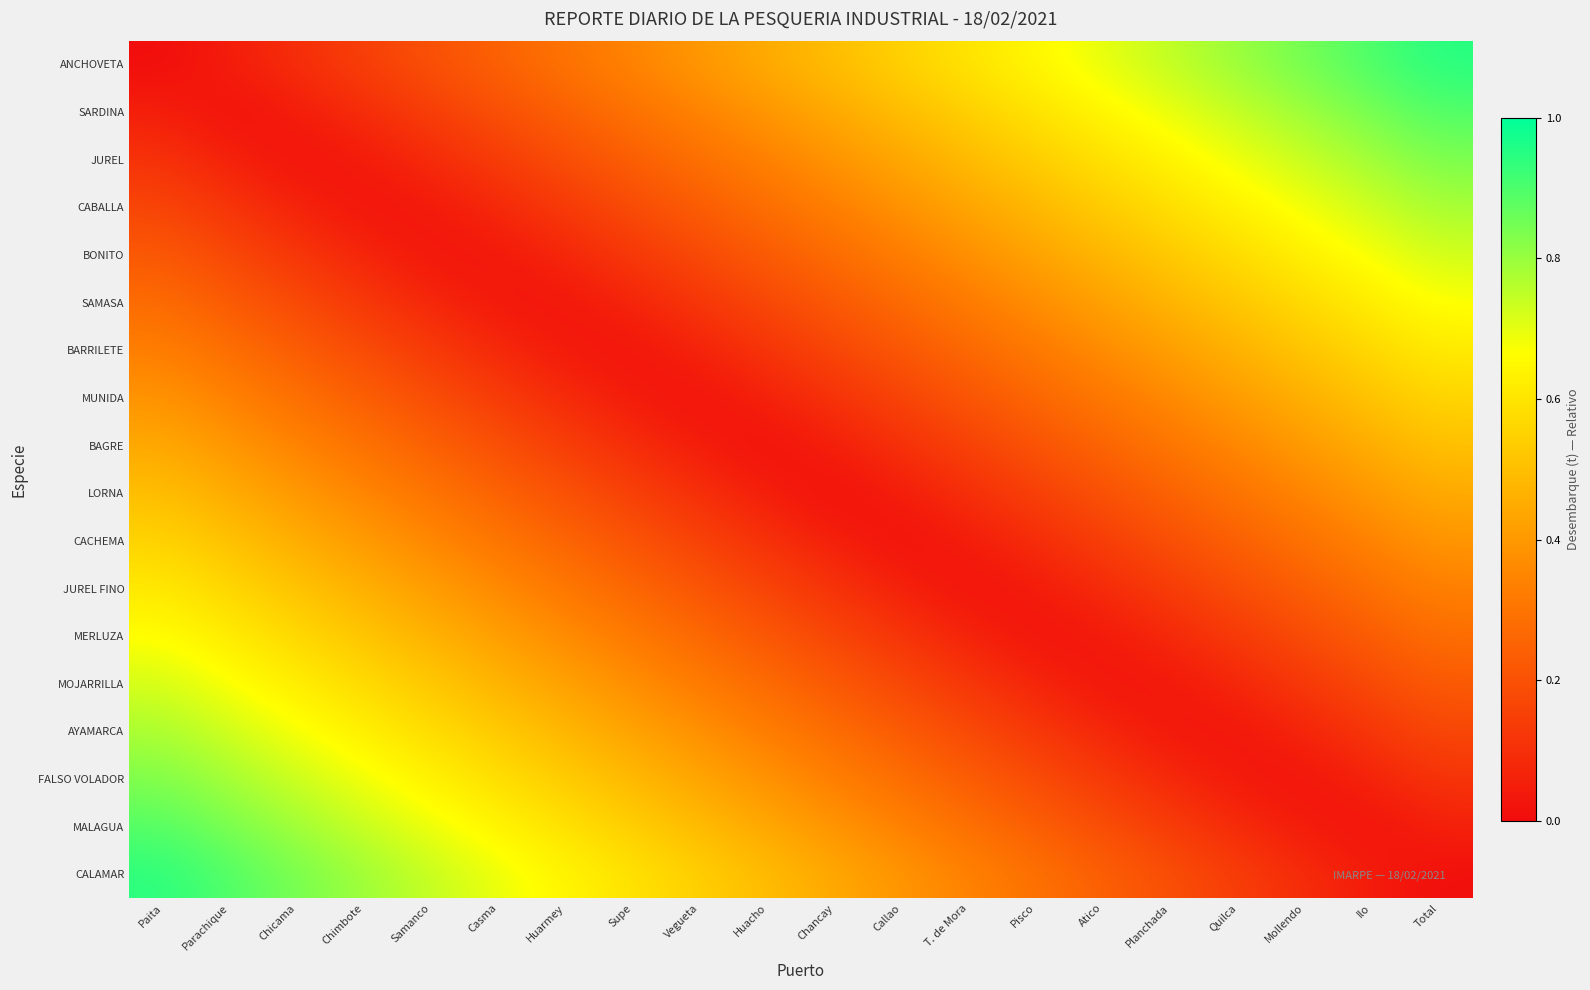

Reading left to right, extract all data points from this chart.

ANCHOVETA: Paita=0.0	Parachique=0.1	Chicama=0.1	Chimbote=0.1	Samanco=0.2	Casma=0.2	Huarmey=0.3	Supe=0.3	Vegueta=0.4	Huacho=0.5	Chancay=0.5	Callao=0.6	T. de Mora=0.6	Pisco=0.7	Atico=0.7	Planchada=0.8	Quilca=0.8	Mollendo=0.8	Ilo=0.9	Total=0.9
SARDINA: Paita=0.1	Parachique=0.0	Chicama=0.0	Chimbote=0.1	Samanco=0.1	Casma=0.2	Huarmey=0.2	Supe=0.3	Vegueta=0.3	Huacho=0.4	Chancay=0.4	Callao=0.5	T. de Mora=0.5	Pisco=0.6	Atico=0.6	Planchada=0.7	Quilca=0.7	Mollendo=0.8	Ilo=0.8	Total=0.9
JUREL: Paita=0.1	Parachique=0.1	Chicama=0.0	Chimbote=0.0	Samanco=0.1	Casma=0.1	Huarmey=0.2	Supe=0.2	Vegueta=0.3	Huacho=0.3	Chancay=0.4	Callao=0.4	T. de Mora=0.5	Pisco=0.5	Atico=0.6	Planchada=0.6	Quilca=0.7	Mollendo=0.7	Ilo=0.8	Total=0.8
CABALLA: Paita=0.2	Parachique=0.1	Chicama=0.1	Chimbote=0.0	Samanco=0.0	Casma=0.1	Huarmey=0.1	Supe=0.2	Vegueta=0.2	Huacho=0.3	Chancay=0.3	Callao=0.4	T. de Mora=0.4	Pisco=0.5	Atico=0.5	Planchada=0.6	Quilca=0.6	Mollendo=0.7	Ilo=0.7	Total=0.8
BONITO: Paita=0.2	Parachique=0.2	Chicama=0.1	Chimbote=0.1	Samanco=0.0	Casma=0.0	Huarmey=0.1	Supe=0.1	Vegueta=0.2	Huacho=0.2	Chancay=0.3	Callao=0.3	T. de Mora=0.4	Pisco=0.4	Atico=0.5	Planchada=0.5	Quilca=0.6	Mollendo=0.6	Ilo=0.7	Total=0.7
SAMASA: Paita=0.3	Parachique=0.2	Chicama=0.2	Chimbote=0.1	Samanco=0.1	Casma=0.0	Huarmey=0.0	Supe=0.1	Vegueta=0.1	Huacho=0.2	Chancay=0.2	Callao=0.3	T. de Mora=0.3	Pisco=0.4	Atico=0.4	Planchada=0.5	Quilca=0.5	Mollendo=0.6	Ilo=0.6	Total=0.7
BARRILETE: Paita=0.3	Parachique=0.3	Chicama=0.2	Chimbote=0.2	Samanco=0.1	Casma=0.1	Huarmey=0.0	Supe=0.0	Vegueta=0.1	Huacho=0.1	Chancay=0.2	Callao=0.2	T. de Mora=0.3	Pisco=0.3	Atico=0.4	Planchada=0.4	Quilca=0.5	Mollendo=0.5	Ilo=0.6	Total=0.6
MUNIDA: Paita=0.4	Parachique=0.3	Chicama=0.3	Chimbote=0.2	Samanco=0.2	Casma=0.1	Huarmey=0.1	Supe=0.0	Vegueta=0.0	Huacho=0.1	Chancay=0.1	Callao=0.2	T. de Mora=0.2	Pisco=0.3	Atico=0.3	Planchada=0.4	Quilca=0.4	Mollendo=0.5	Ilo=0.5	Total=0.6
BAGRE: Paita=0.4	Parachique=0.4	Chicama=0.3	Chimbote=0.3	Samanco=0.2	Casma=0.2	Huarmey=0.1	Supe=0.1	Vegueta=0.0	Huacho=0.0	Chancay=0.1	Callao=0.1	T. de Mora=0.2	Pisco=0.2	Atico=0.3	Planchada=0.3	Quilca=0.4	Mollendo=0.4	Ilo=0.5	Total=0.5
LORNA: Paita=0.5	Parachique=0.5	Chicama=0.4	Chimbote=0.3	Samanco=0.3	Casma=0.2	Huarmey=0.2	Supe=0.2	Vegueta=0.1	Huacho=0.0	Chancay=0.0	Callao=0.1	T. de Mora=0.1	Pisco=0.2	Atico=0.2	Planchada=0.2	Quilca=0.3	Mollendo=0.3	Ilo=0.4	Total=0.4
CACHEMA: Paita=0.6	Parachique=0.5	Chicama=0.5	Chimbote=0.4	Samanco=0.4	Casma=0.3	Huarmey=0.3	Supe=0.2	Vegueta=0.2	Huacho=0.1	Chancay=0.1	Callao=0.0	T. de Mora=0.0	Pisco=0.1	Atico=0.1	Planchada=0.2	Quilca=0.2	Mollendo=0.3	Ilo=0.3	Total=0.4
JUREL FINO: Paita=0.6	Parachique=0.6	Chicama=0.5	Chimbote=0.5	Samanco=0.4	Casma=0.4	Huarmey=0.3	Supe=0.3	Vegueta=0.2	Huacho=0.2	Chancay=0.1	Callao=0.1	T. de Mora=0.0	Pisco=0.0	Atico=0.1	Planchada=0.1	Quilca=0.2	Mollendo=0.2	Ilo=0.3	Total=0.3
MERLUZA: Paita=0.7	Parachique=0.6	Chicama=0.6	Chimbote=0.5	Samanco=0.5	Casma=0.4	Huarmey=0.4	Supe=0.3	Vegueta=0.3	Huacho=0.2	Chancay=0.2	Callao=0.1	T. de Mora=0.1	Pisco=0.0	Atico=0.0	Planchada=0.1	Quilca=0.1	Mollendo=0.2	Ilo=0.2	Total=0.3
MOJARRILLA: Paita=0.7	Parachique=0.7	Chicama=0.6	Chimbote=0.6	Samanco=0.5	Casma=0.5	Huarmey=0.4	Supe=0.4	Vegueta=0.3	Huacho=0.3	Chancay=0.2	Callao=0.2	T. de Mora=0.1	Pisco=0.1	Atico=0.0	Planchada=0.0	Quilca=0.1	Mollendo=0.1	Ilo=0.2	Total=0.2
AYAMARCA: Paita=0.8	Parachique=0.7	Chicama=0.7	Chimbote=0.6	Samanco=0.6	Casma=0.5	Huarmey=0.5	Supe=0.4	Vegueta=0.4	Huacho=0.3	Chancay=0.3	Callao=0.2	T. de Mora=0.2	Pisco=0.1	Atico=0.1	Planchada=0.0	Quilca=0.0	Mollendo=0.1	Ilo=0.1	Total=0.2
FALSO VOLADOR: Paita=0.8	Parachique=0.8	Chicama=0.7	Chimbote=0.7	Samanco=0.6	Casma=0.6	Huarmey=0.5	Supe=0.5	Vegueta=0.4	Huacho=0.4	Chancay=0.3	Callao=0.3	T. de Mora=0.2	Pisco=0.2	Atico=0.1	Planchada=0.1	Quilca=0.0	Mollendo=0.0	Ilo=0.1	Total=0.1
MALAGUA: Paita=0.9	Parachique=0.8	Chicama=0.8	Chimbote=0.7	Samanco=0.7	Casma=0.6	Huarmey=0.6	Supe=0.5	Vegueta=0.5	Huacho=0.4	Chancay=0.4	Callao=0.3	T. de Mora=0.3	Pisco=0.2	Atico=0.2	Planchada=0.1	Quilca=0.1	Mollendo=0.0	Ilo=0.0	Total=0.1
CALAMAR: Paita=0.9	Parachique=0.9	Chicama=0.8	Chimbote=0.8	Samanco=0.7	Casma=0.7	Huarmey=0.6	Supe=0.6	Vegueta=0.5	Huacho=0.5	Chancay=0.4	Callao=0.4	T. de Mora=0.3	Pisco=0.3	Atico=0.2	Planchada=0.2	Quilca=0.1	Mollendo=0.1	Ilo=0.0	Total=0.0